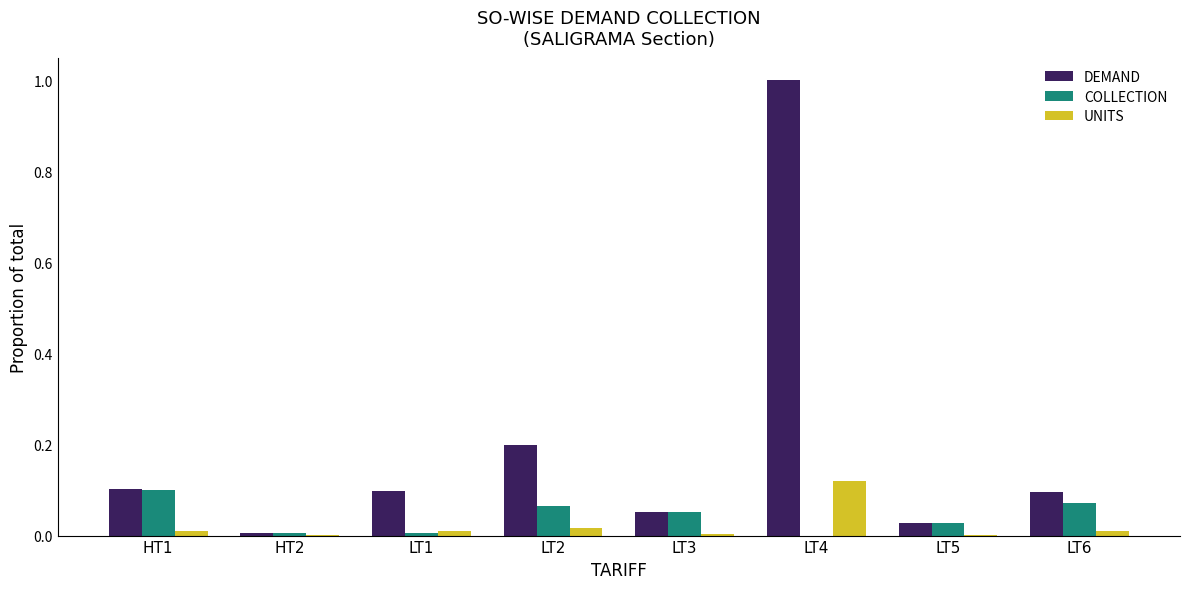

What is the highest value of the DEMAND series?

1.0